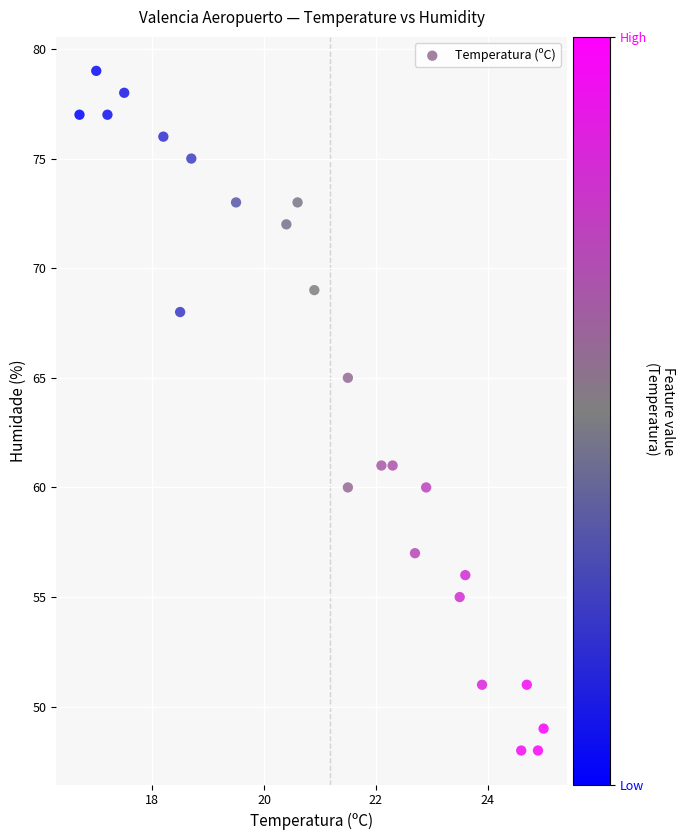

What is the range of Y values (max minus min)?

31